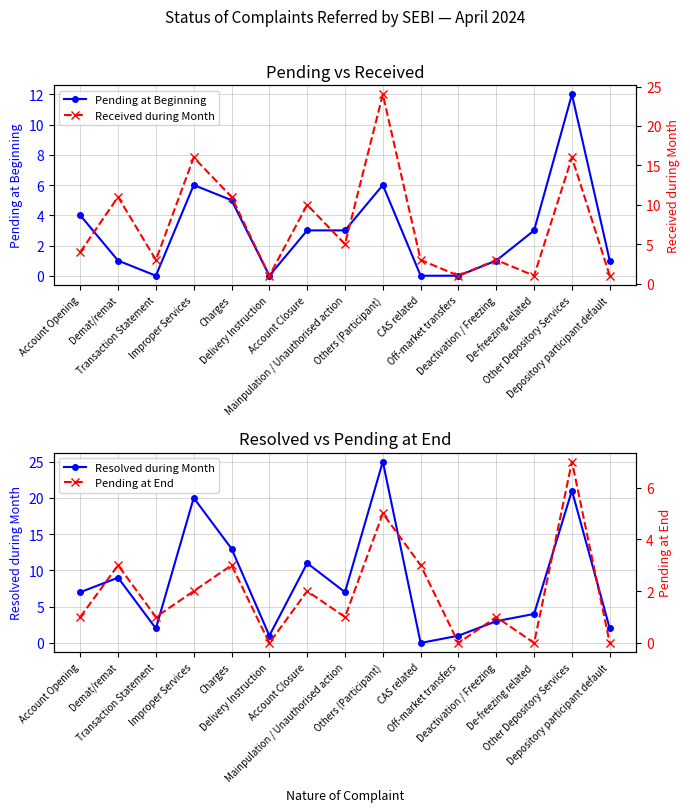

Which has a higher value, Deactivation / Freezing or De-freezing related?

De-freezing related